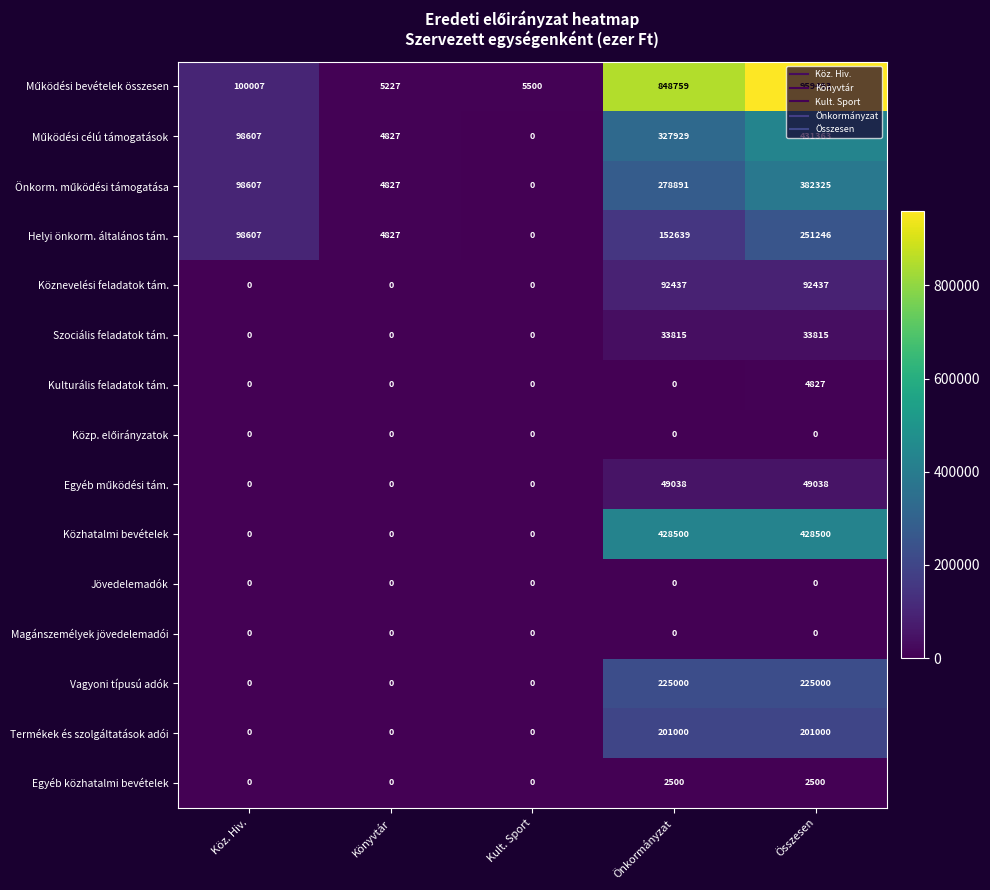

What is the greatest value displayed?

959493